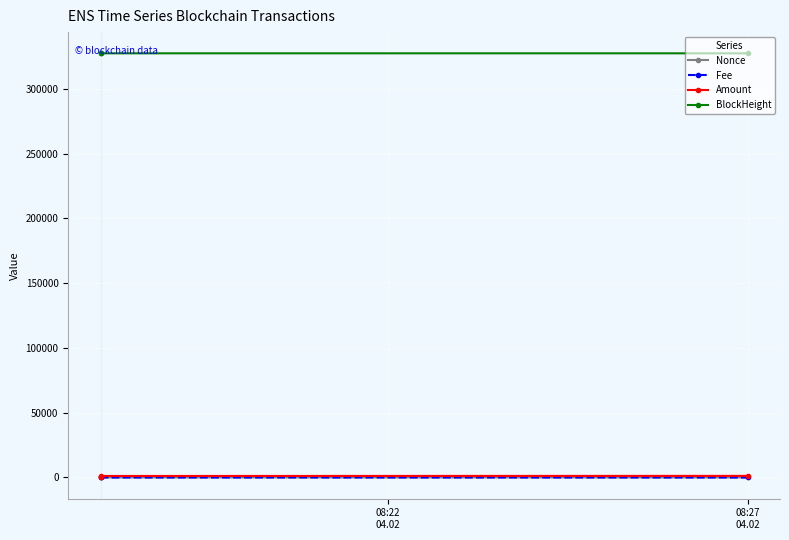

How many lines are shown in the chart?

4